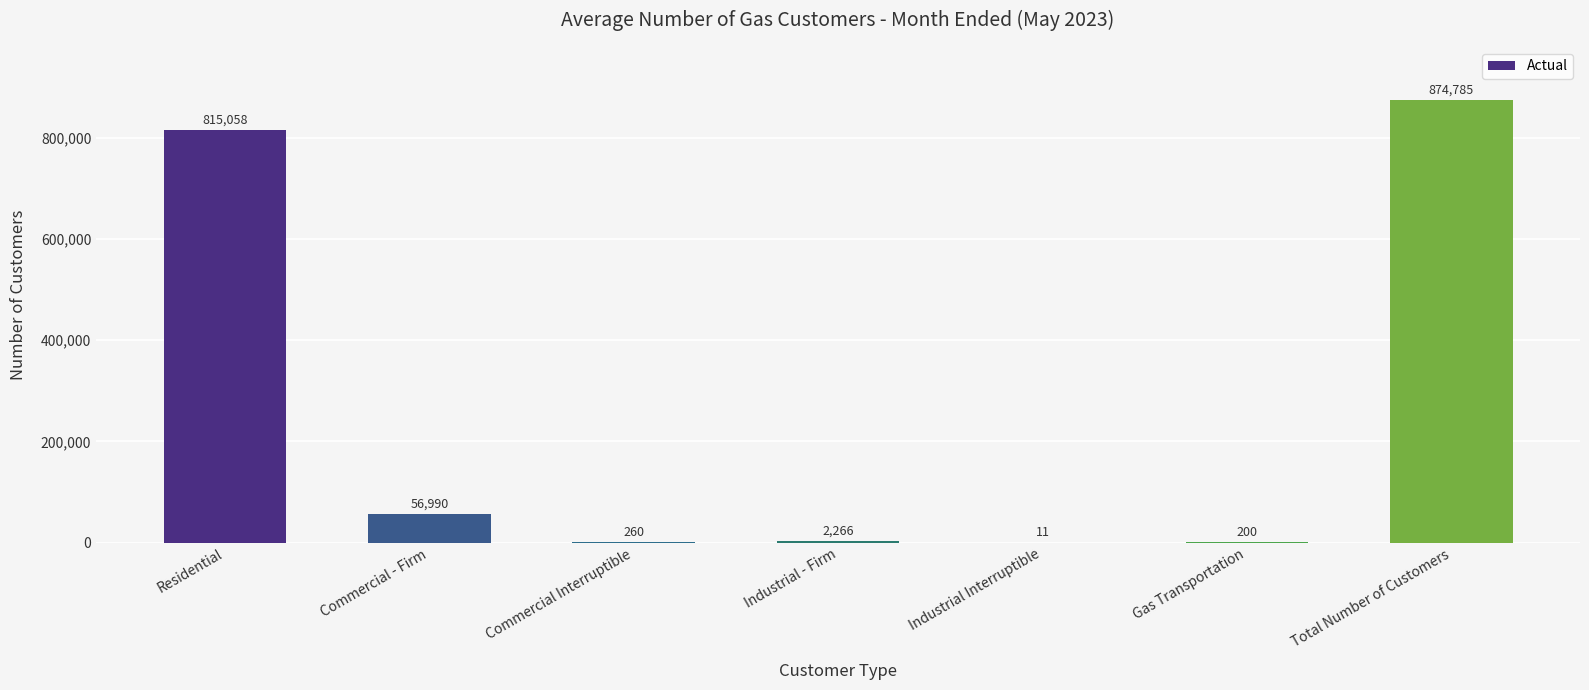

Does the chart contain stacked bars?

No